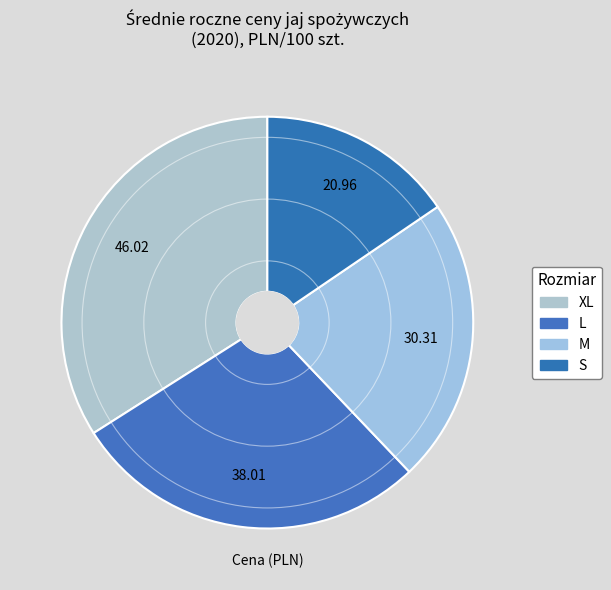

Which category has the biggest portion of the pie?

XL